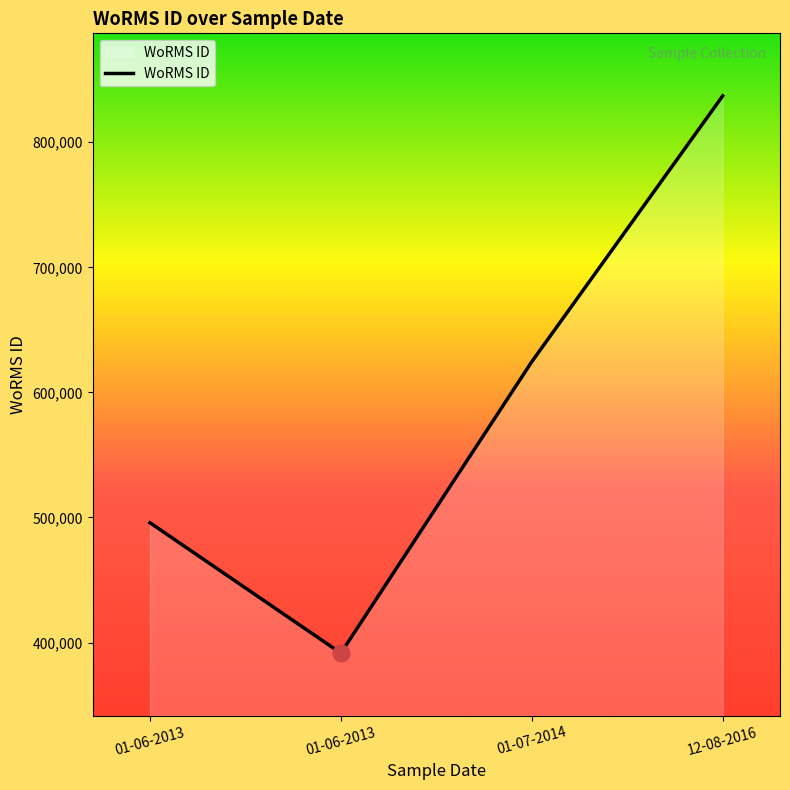

Does the chart have visible grid lines?

No